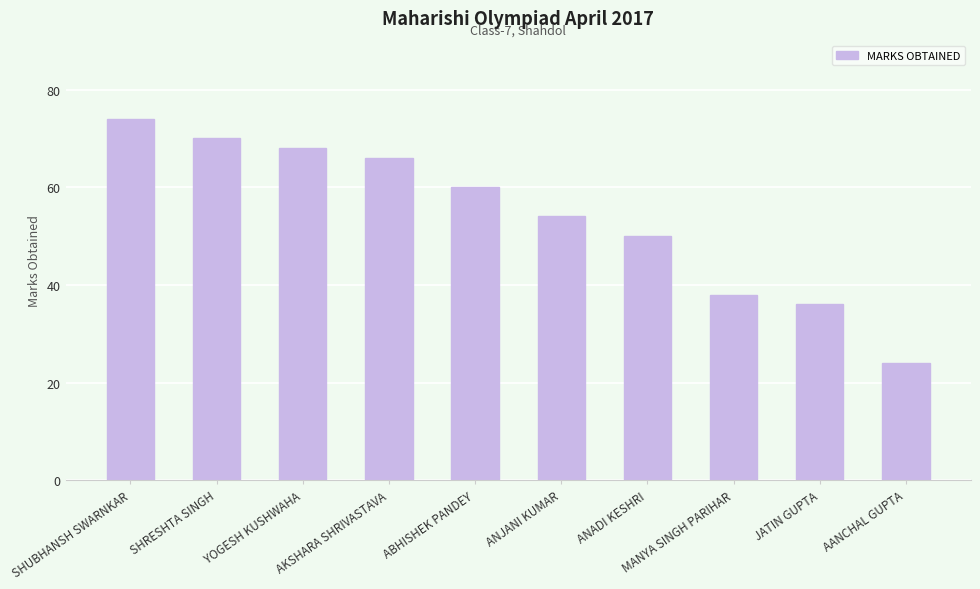

Where does the data first go above 60?

SHUBHANSH SWARNKAR